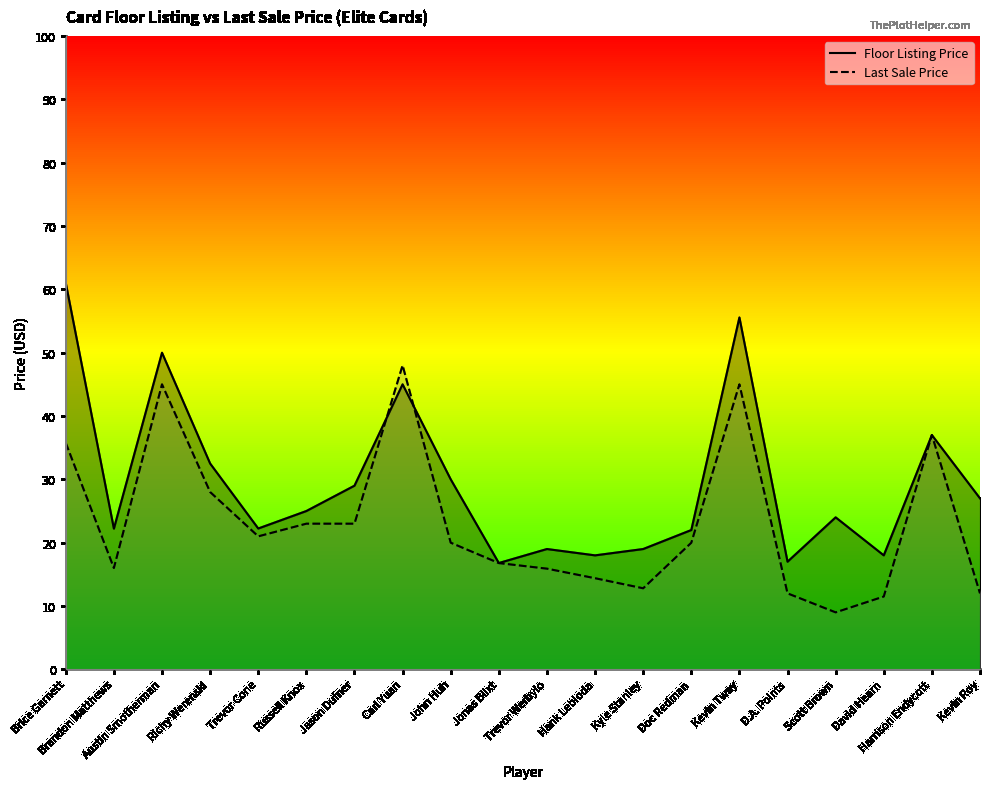

How many interior local peaks does the Last Sale Price series have?

4